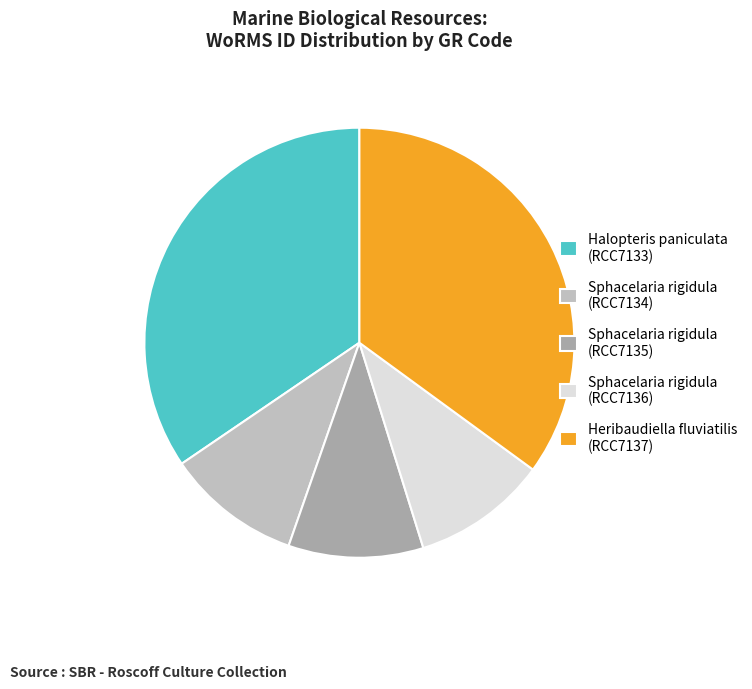

True or false: Heribaudiella fluviatilis (RCC7137) accounts for 35% of the total.

True